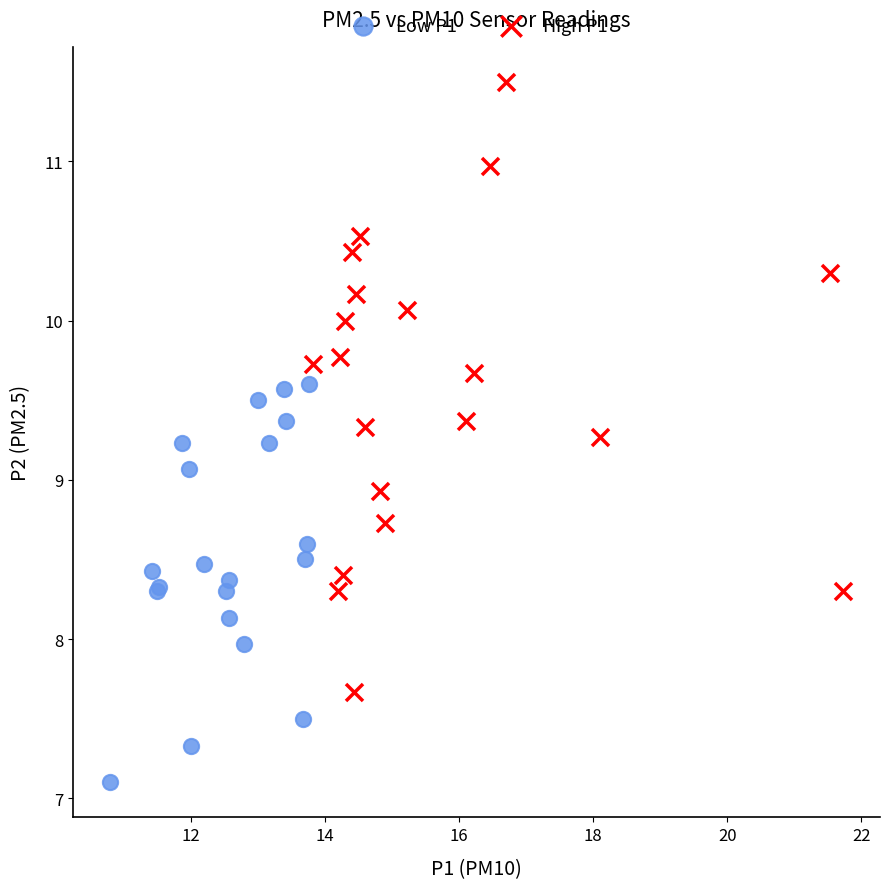

What are all the series names shown in the legend?

Low P1, High P1